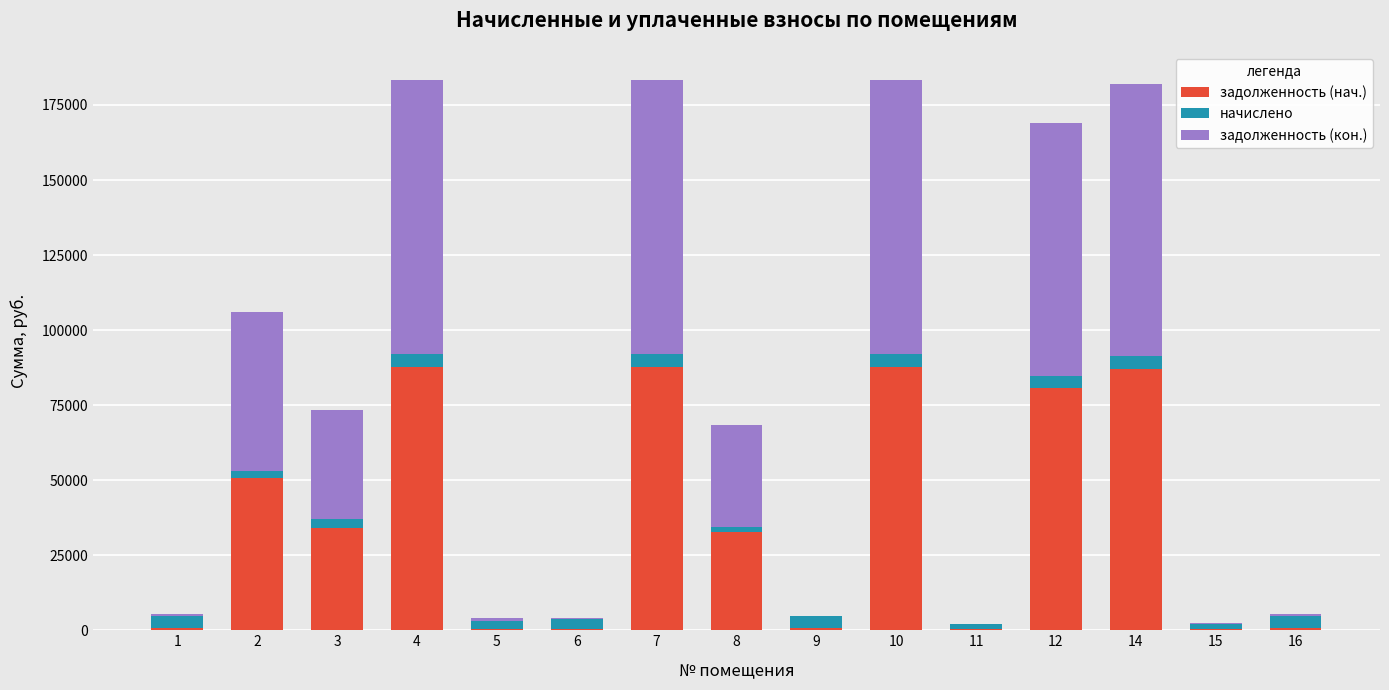

The value of задолженность (нач.) at 14 is 30359.3. True or false?

False